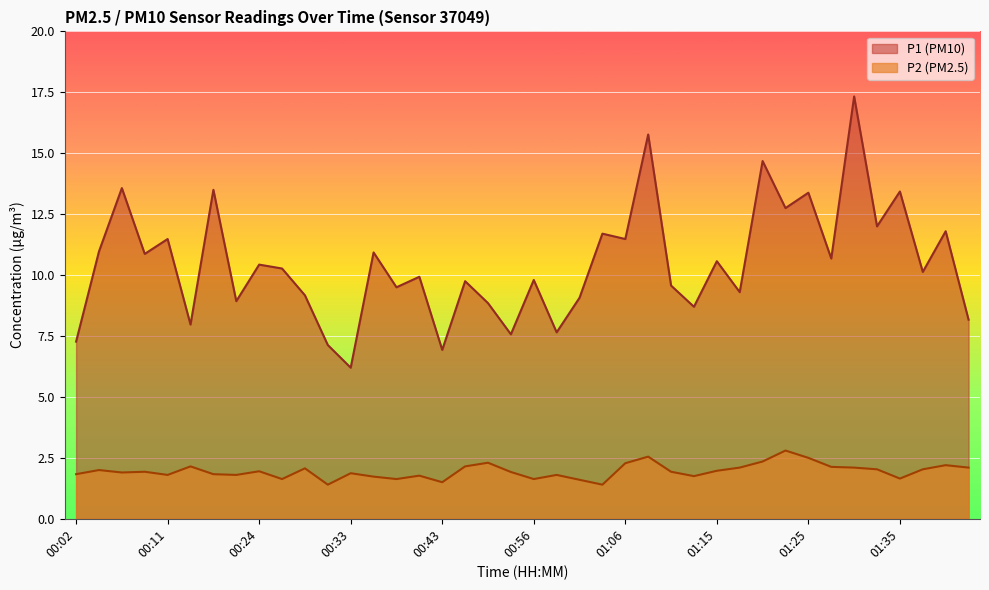

At which category is the sum across all series the highest?

01:30